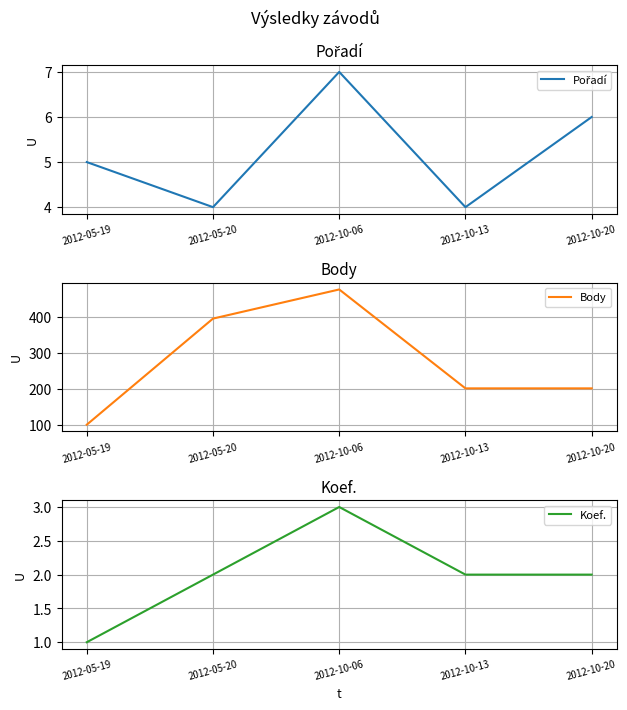

At how many categories does at least one series exceed 213?

2